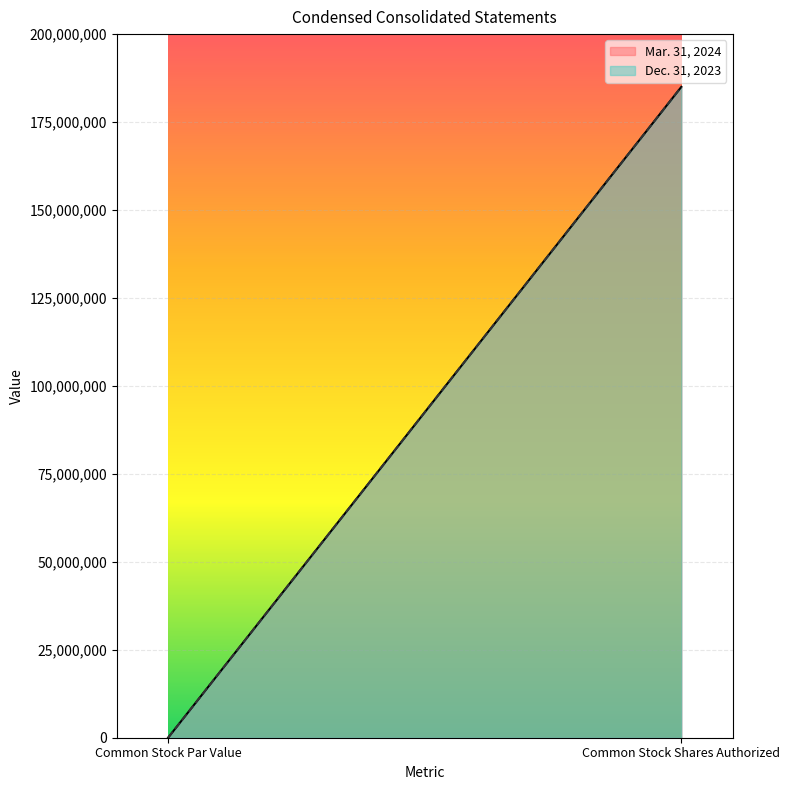

Reading right to left, extract all data points from this chart.

Mar. 31, 2024: Common Stock Shares Authorized=185000000.0	Common Stock Par Value=0.0
Dec. 31, 2023: Common Stock Shares Authorized=185000000.0	Common Stock Par Value=0.0